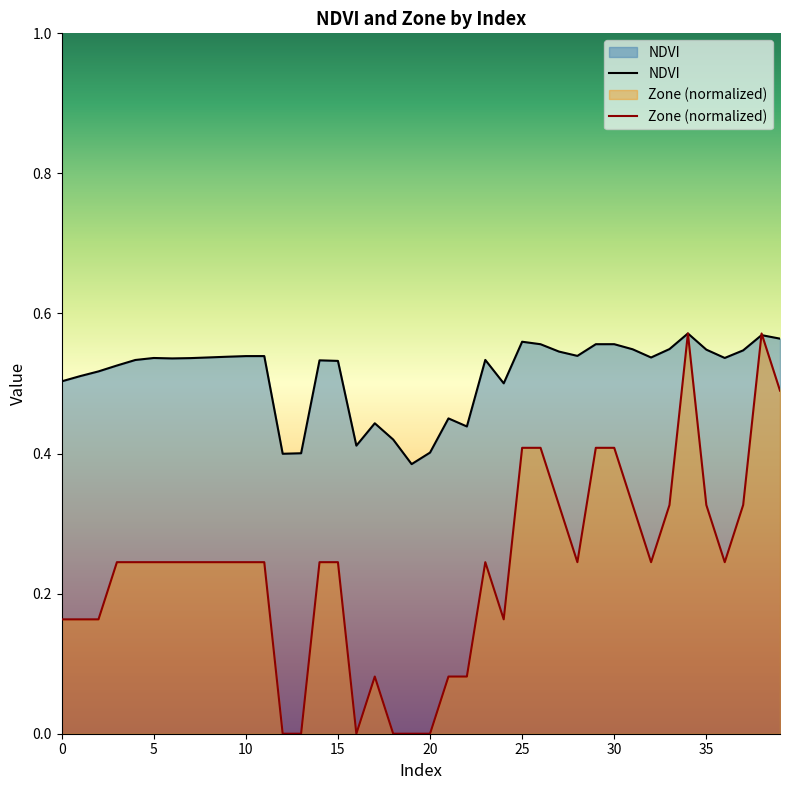

Where do NDVI and Zone first cross each other?

37 and 38